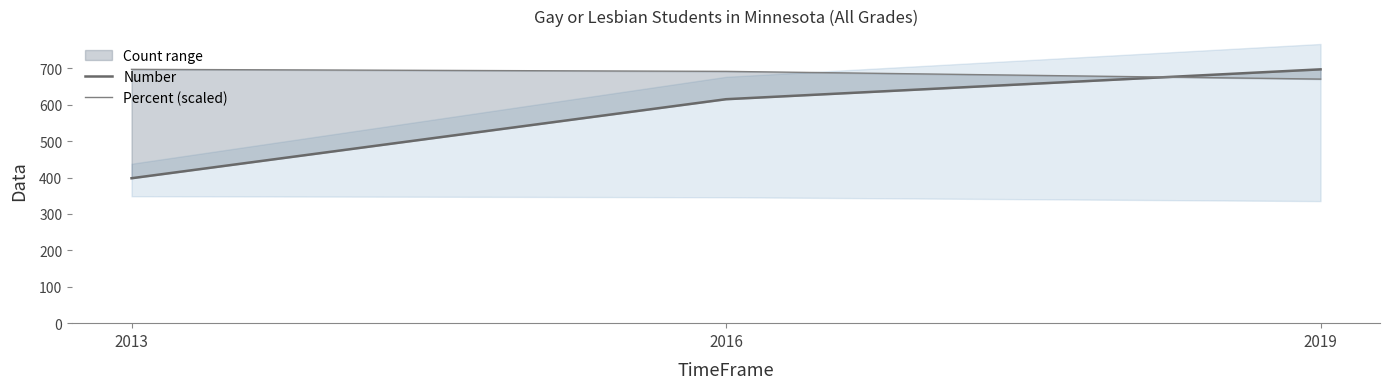

Count the number of categories in the chart.

3